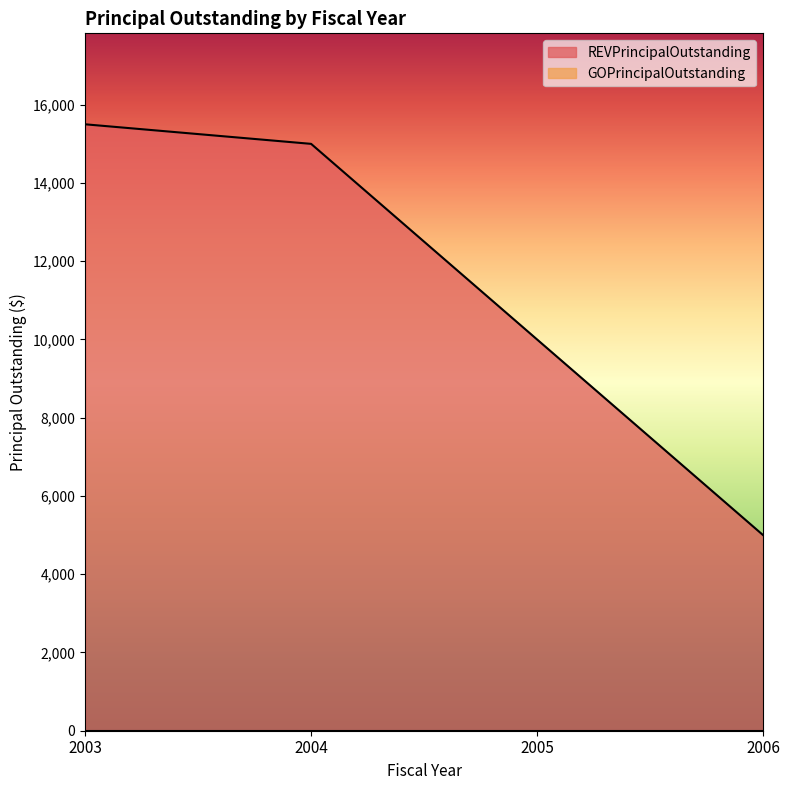

What is the greatest value displayed?

15500